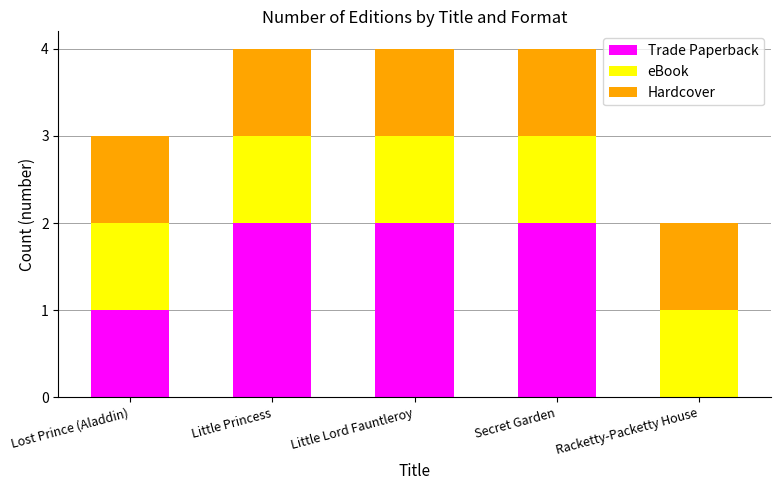

The value of Trade Paperback at Little Princess is 2. True or false?

True